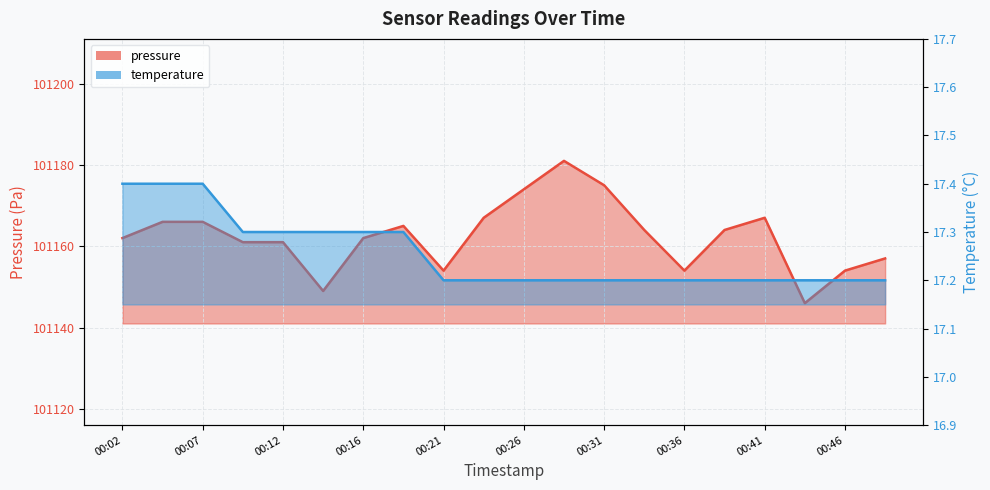

Which series has the widest spread of values?

pressure